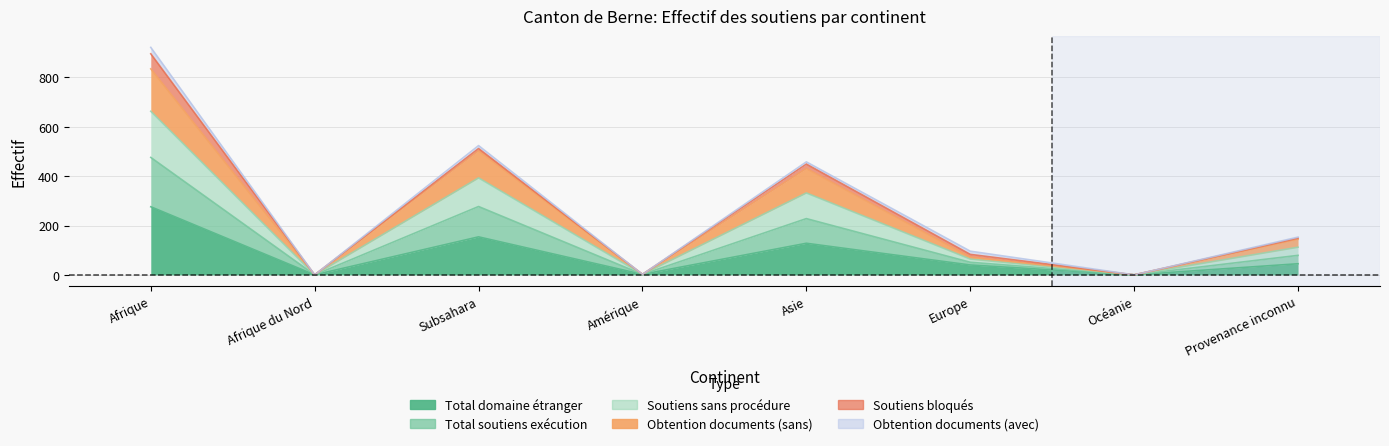

What value does the Total soutiens exécution series have at Europe?

72